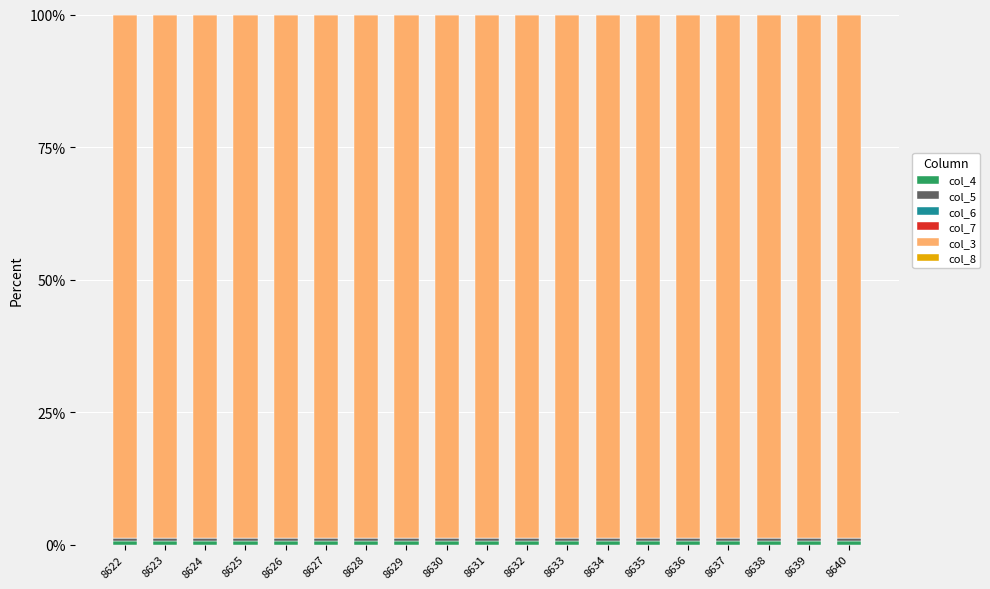

How many data points does each series have?

19